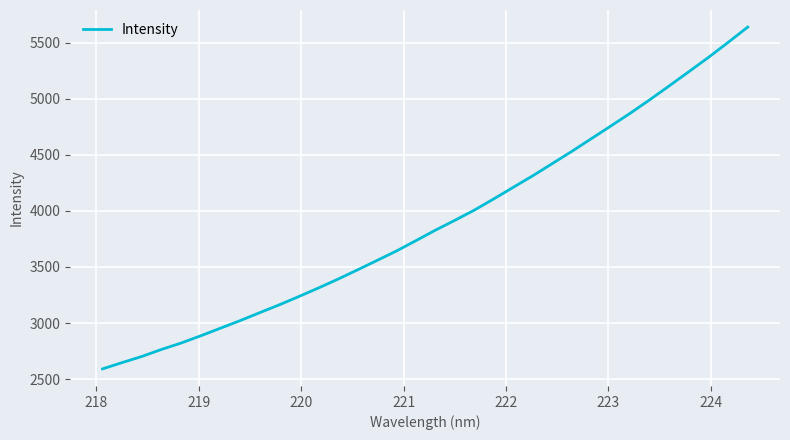

What is the difference between the maximum and minimum values?

3046.2